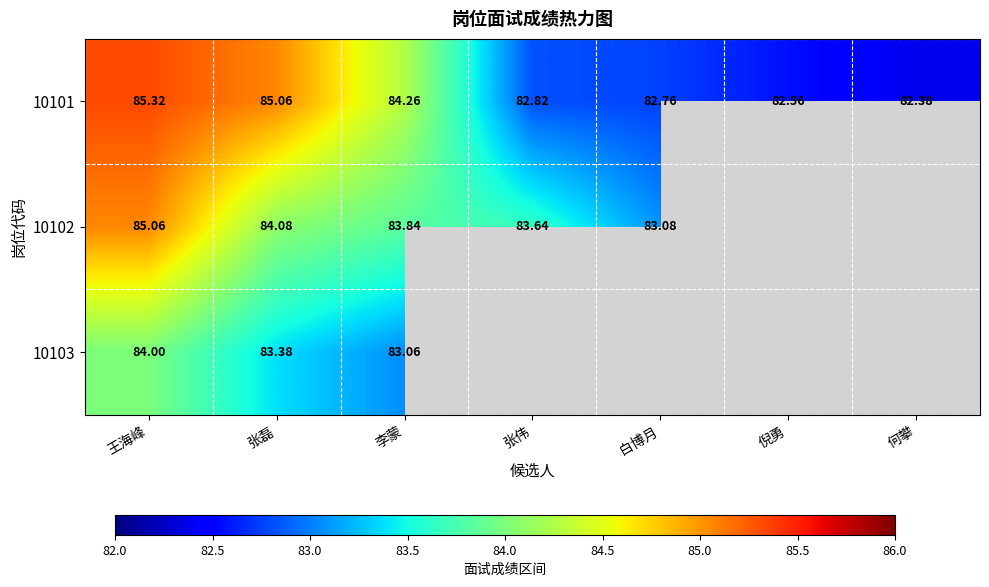

The value of 10101 at 张磊 is 48.1. True or false?

False